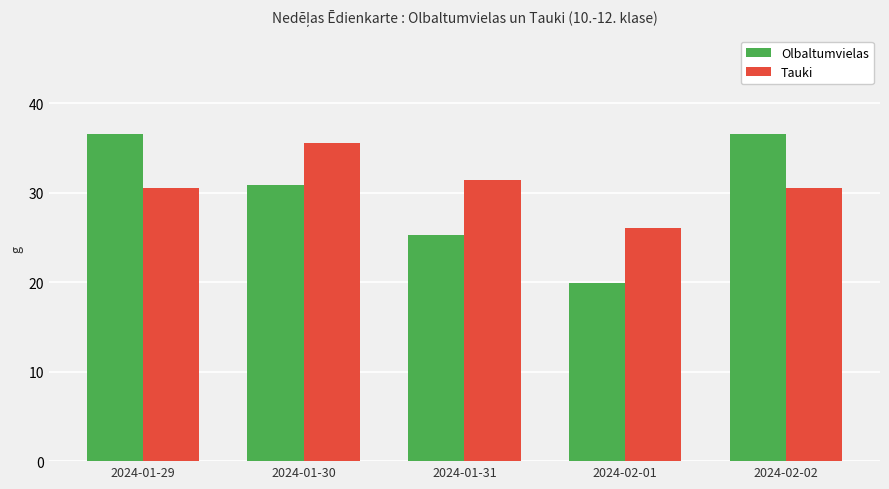

What is the lowest value of the Olbaltumvielas series?

19.9